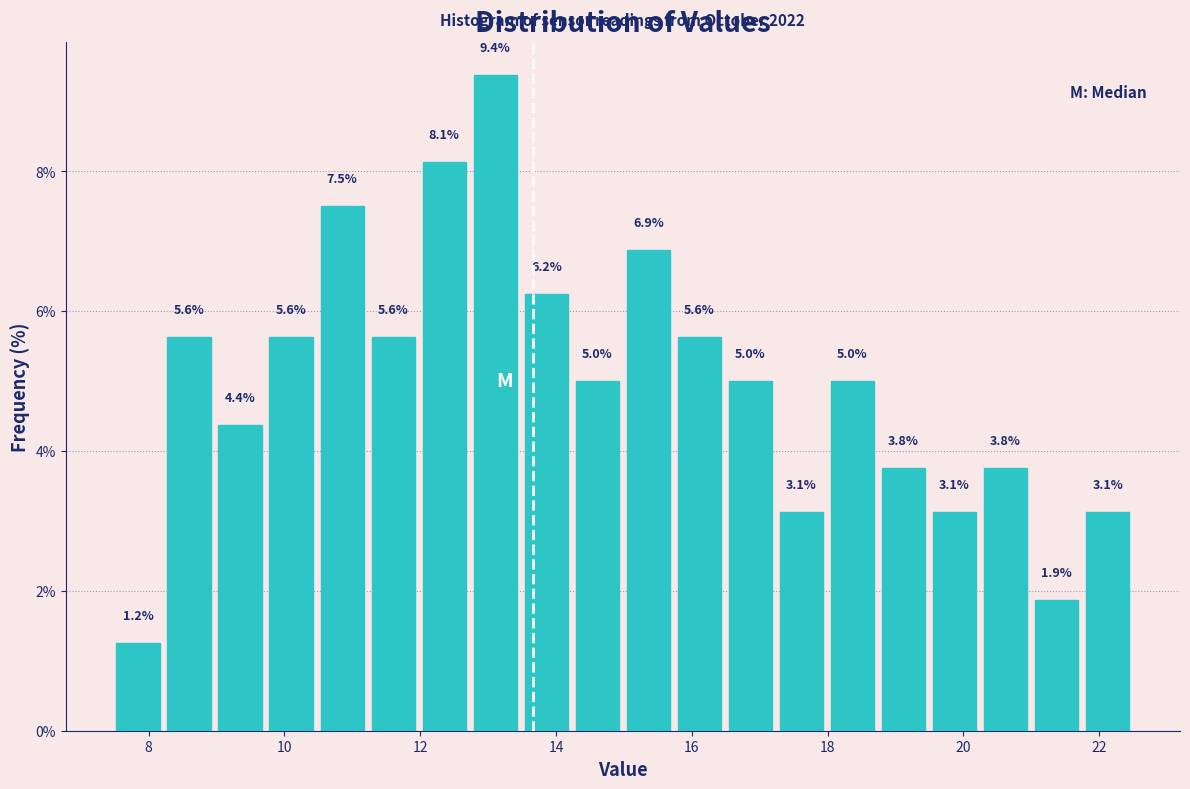

Read against the x-axis, roughly where is the centre of the tallest bar?

13.2